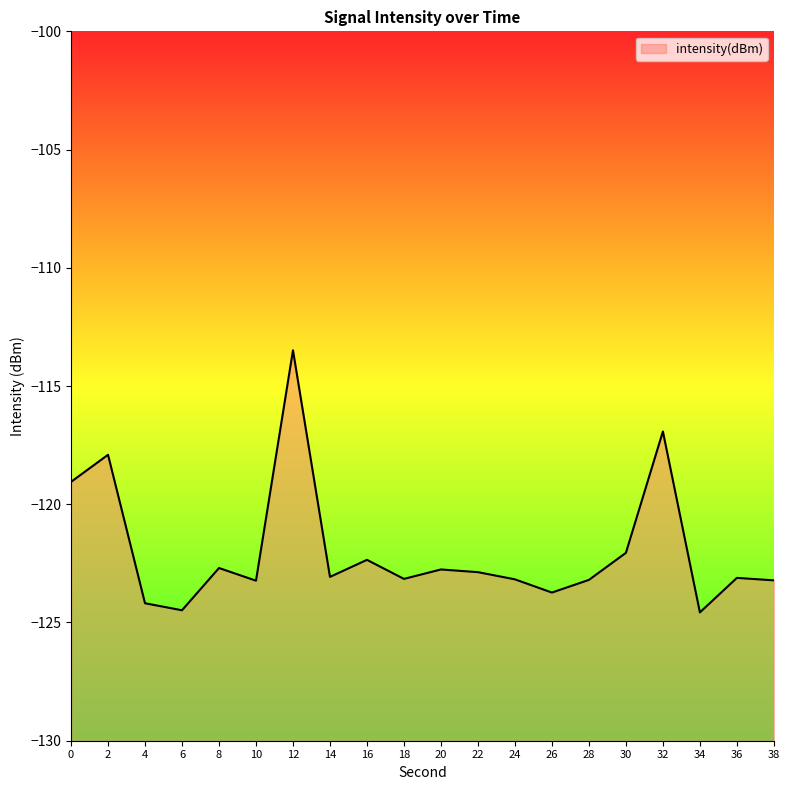

What is the difference between the maximum and minimum values?

11.1